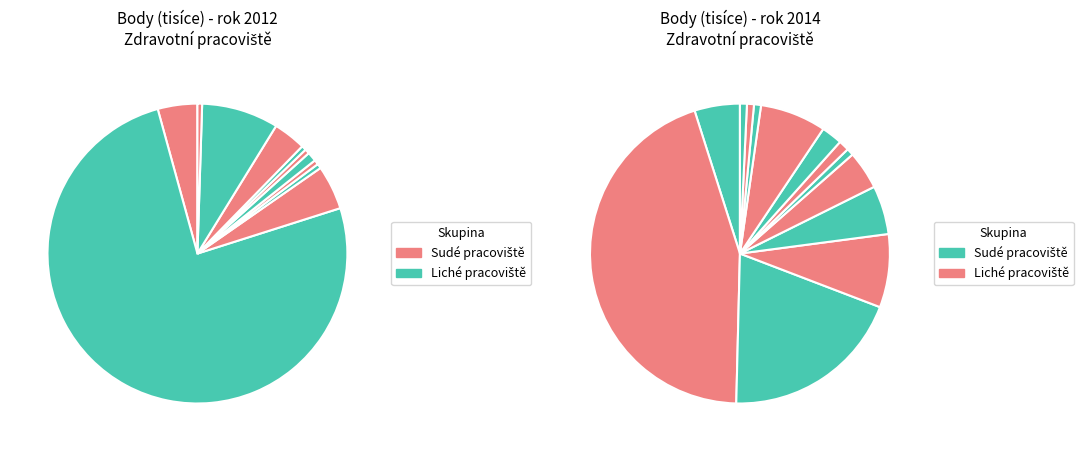

To the nearest percent, what is the combined percentage of 7 and 6?

5%